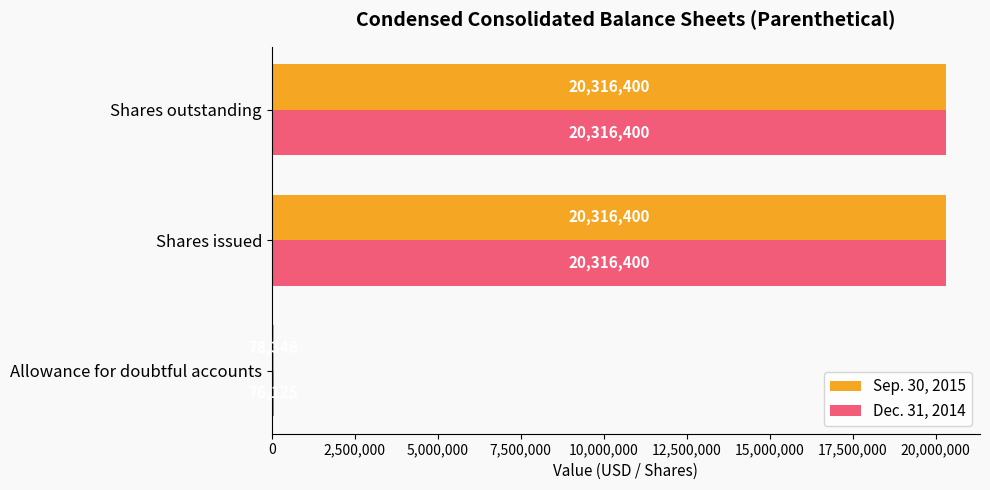

What is the difference between the maximum and minimum values in the Dec. 31, 2014 series?

20240275